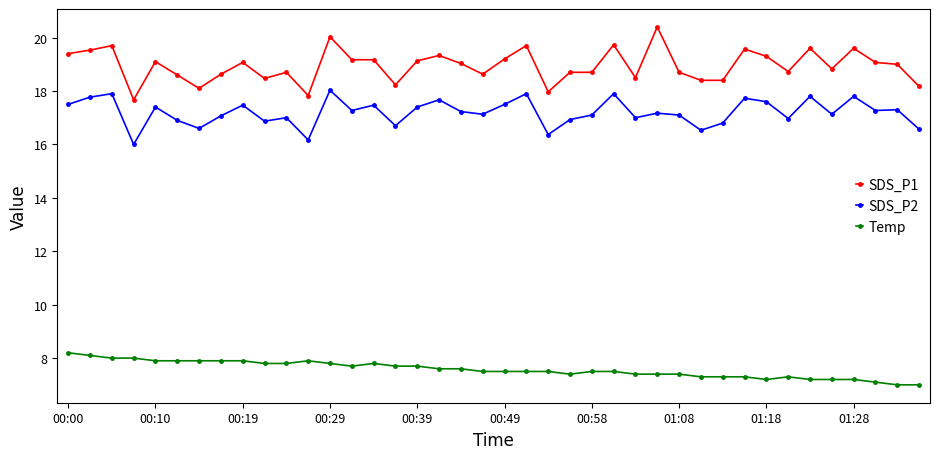

True or false: SDS_P1 has more than 0 points higher than both neighbors.

True